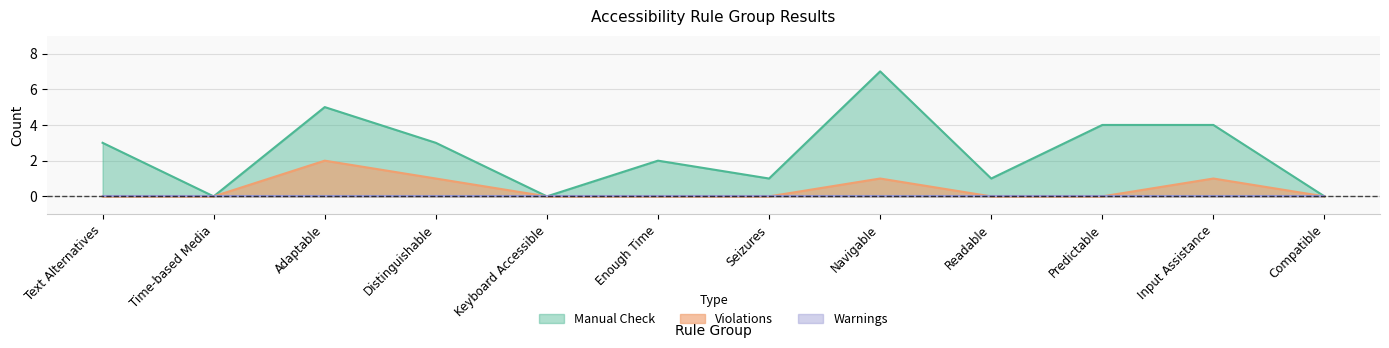

How many lines are shown in the chart?

3